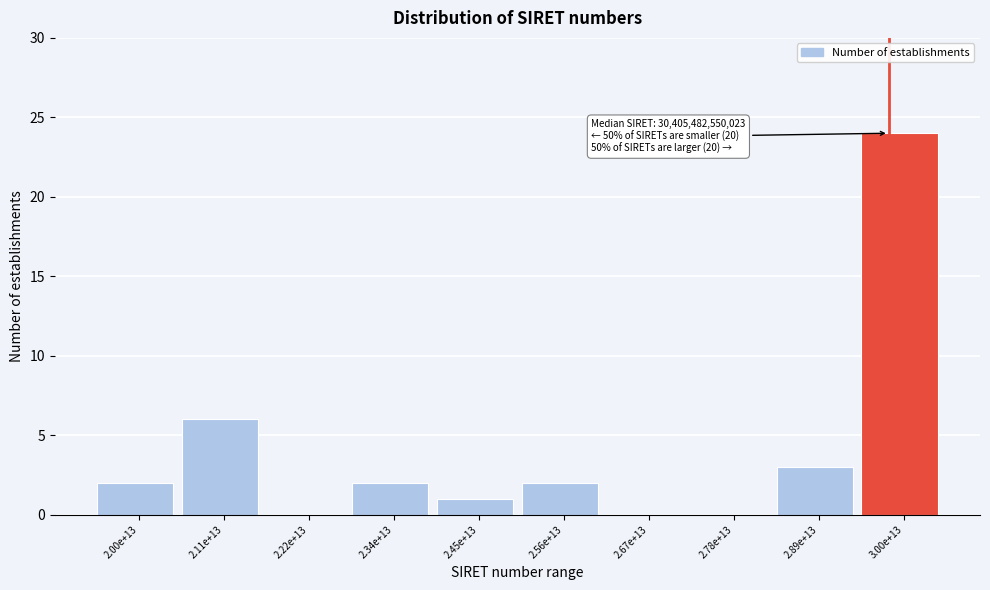

Reading left to right, list all the values displayed in this chart.

2.00e+13=2	2.11e+13=6	2.22e+13=0	2.34e+13=2	2.45e+13=1	2.56e+13=2	2.67e+13=0	2.78e+13=0	2.89e+13=3	3.00e+13=24